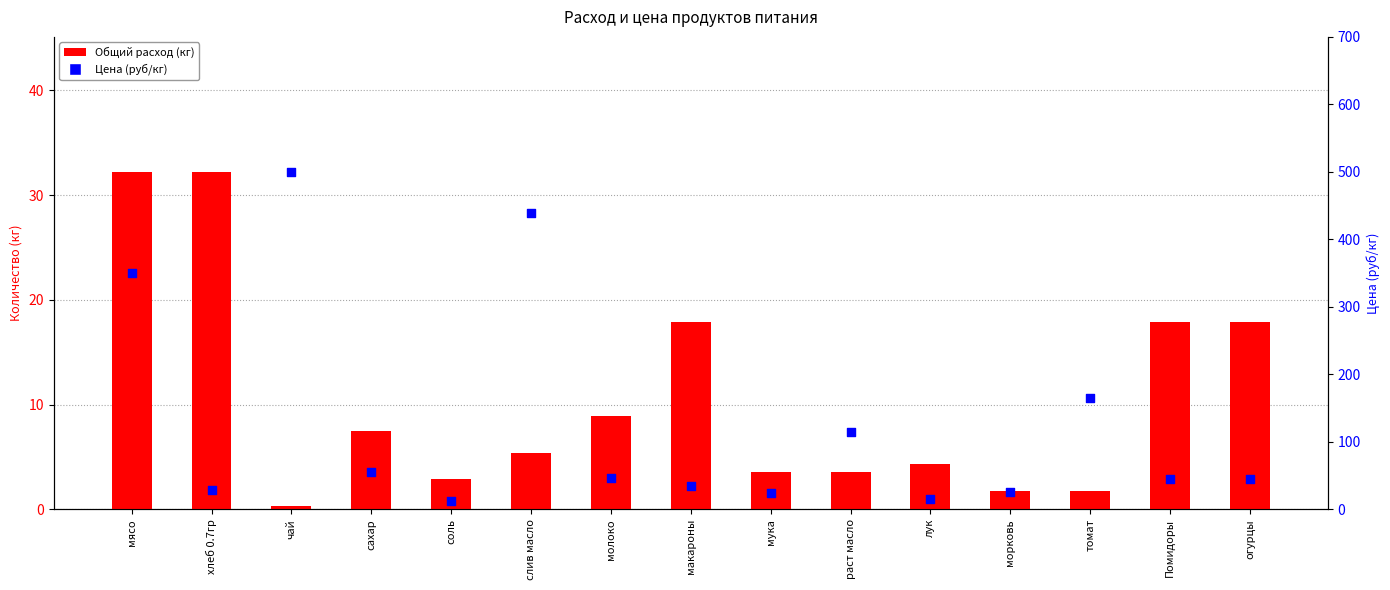

Which series has the largest Y range (max minus min)?

Цена (руб/кг)